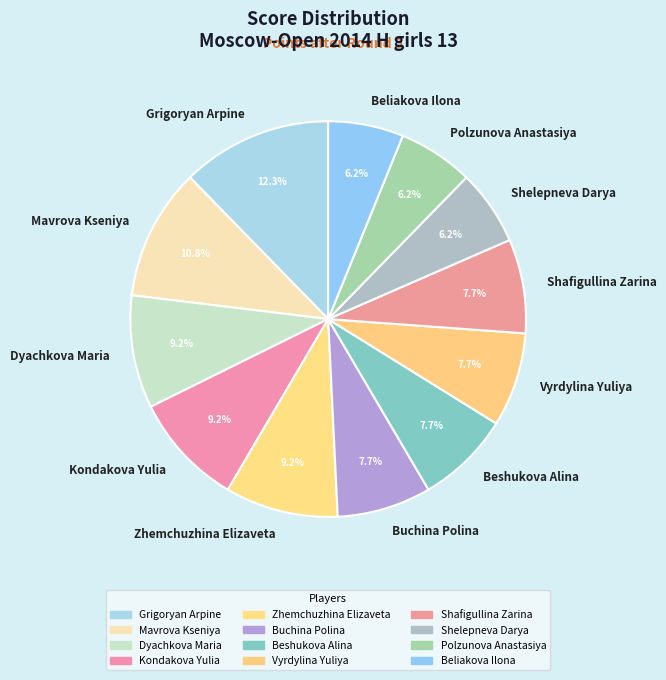

Does Polzunova Anastasiya account for over 50% of the chart?

No